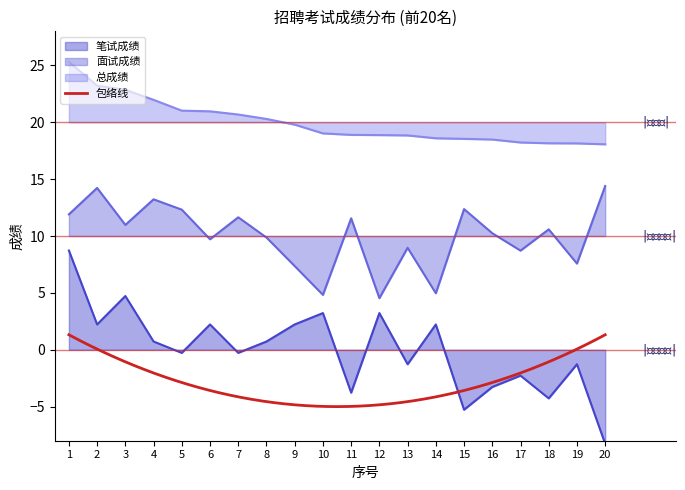

Which label corresponds to the largest value in the chart?

1